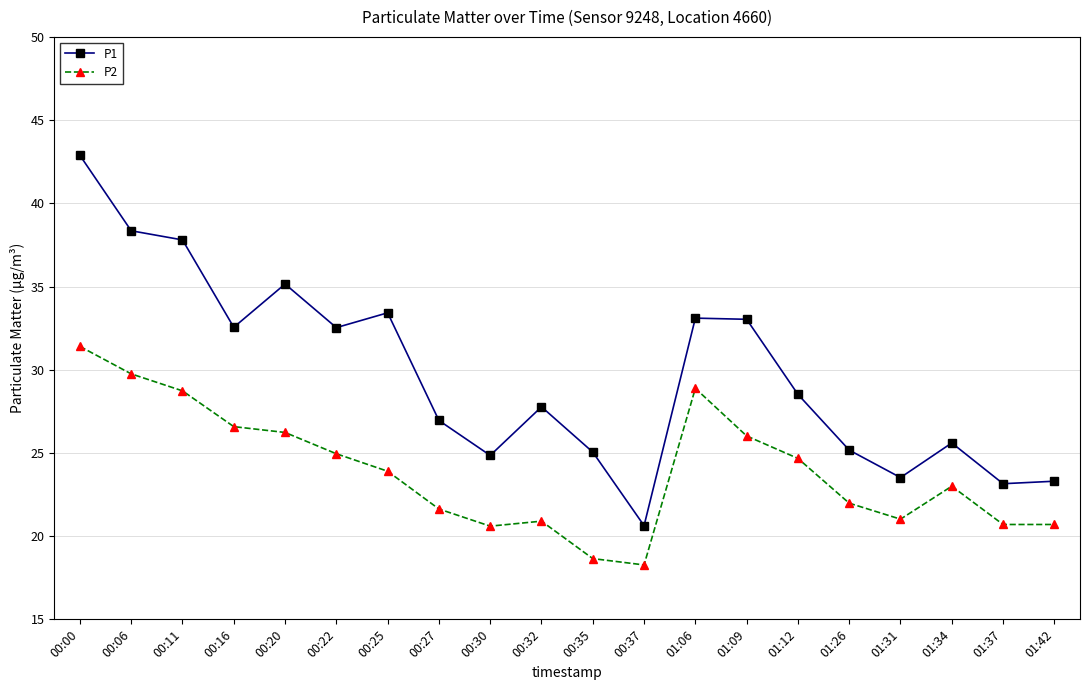

True or false: P1 has a value of 22.2 at 00:20.

False